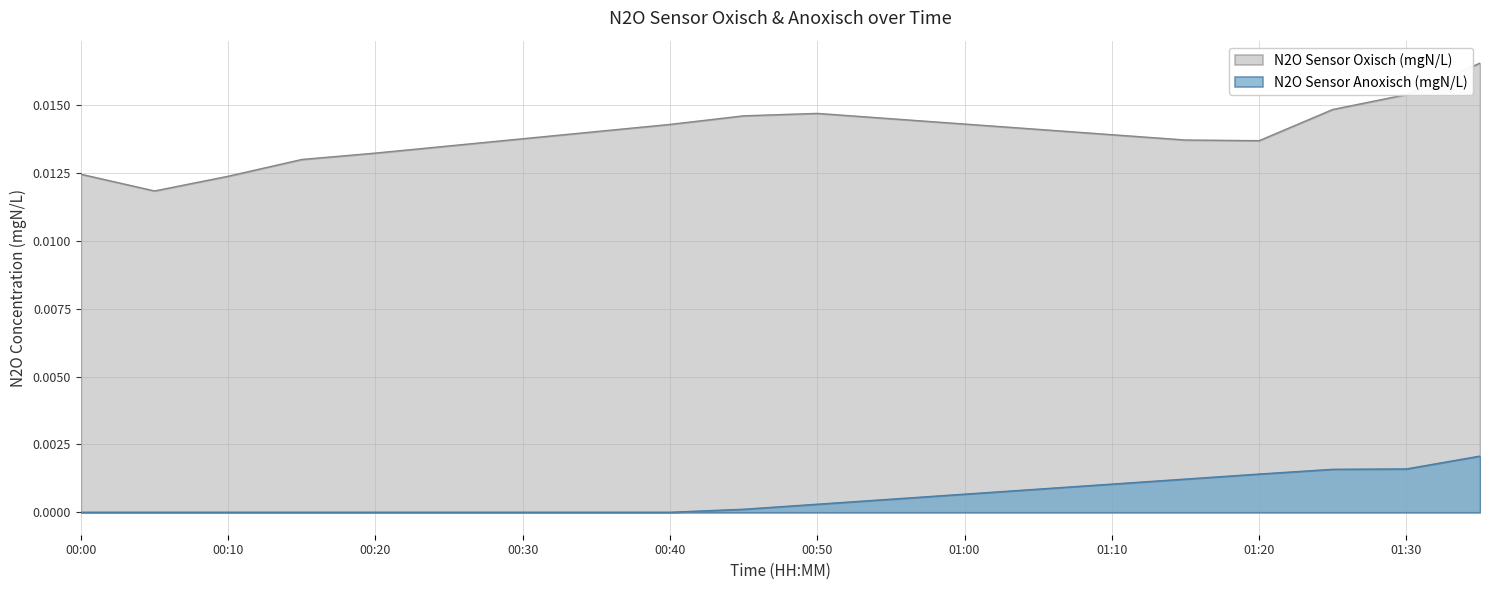

Which series has the widest spread of values?

N2O Sensor Oxisch (mgN/L)